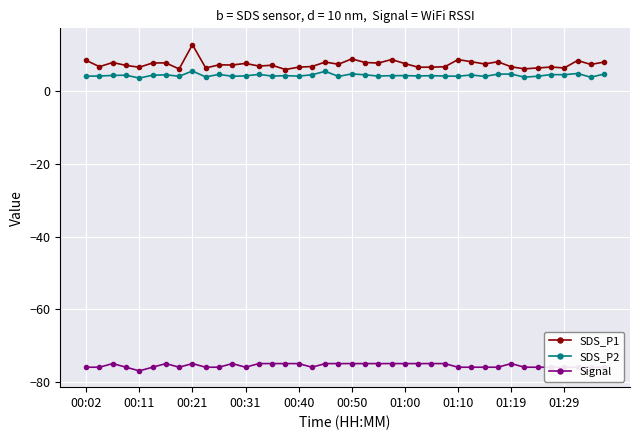

What is the lowest value of the SDS_P1 series?

6.0